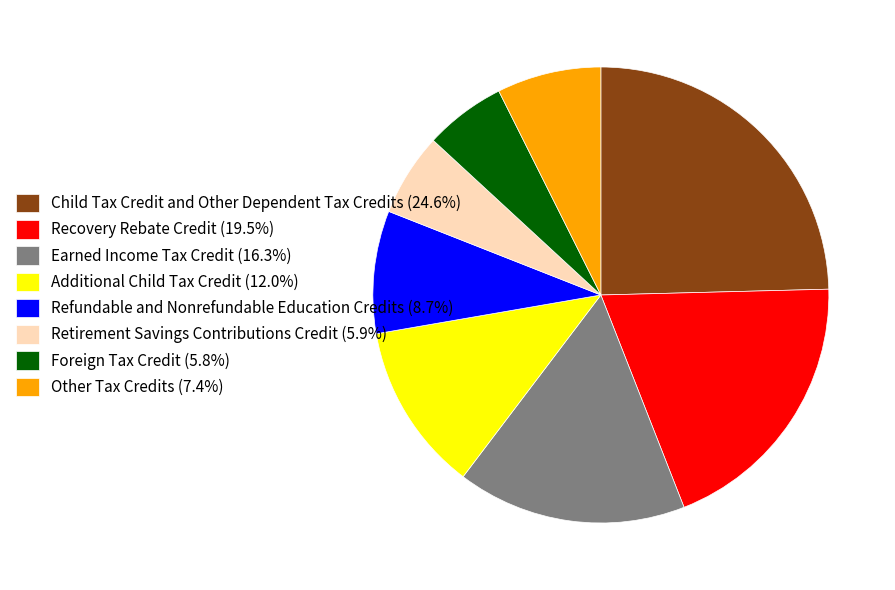

Combined, do Recovery Rebate Credit (19.5%) and Foreign Tax Credit (5.8%) account for over 50%?

No